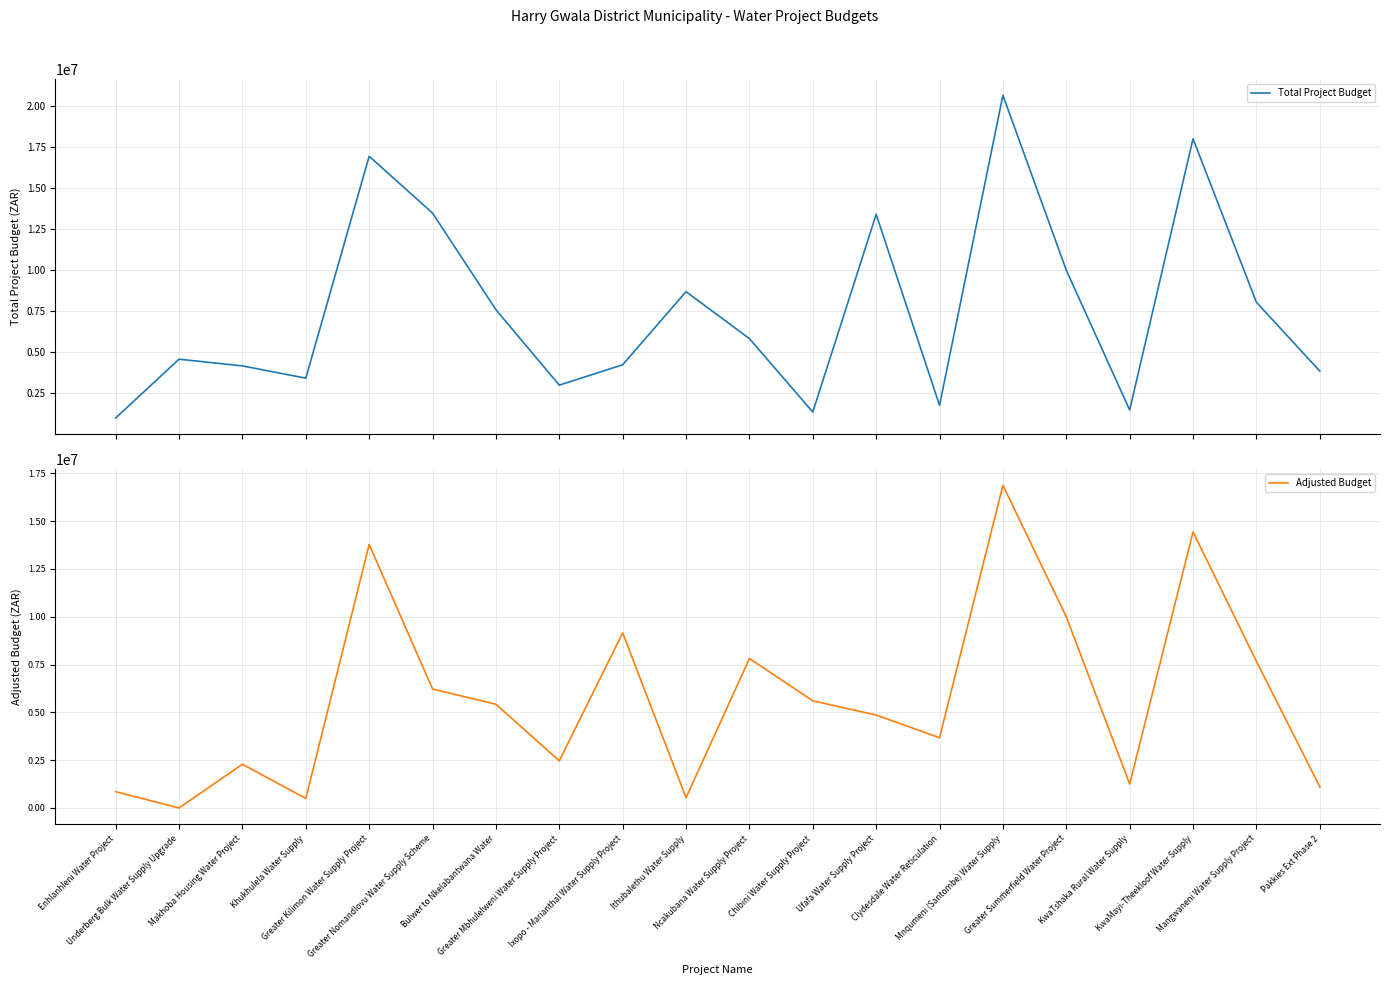

Reading left to right, extract all data points from this chart.

Total Project Budget: Enhlanhleni Water Project=1000000	Underberg Bulk Water Supply Upgrade=4580053	Makhoba Housing Water Project=4170979	Khukhulela Water Supply=3425287	Greater Kilimon Water Supply Project=16935900	Greater Nomandlovu Water Supply Scheme=13477216	Bulwer to Nkelabantwana Water=7593686	Greater Mbhulelweni Water Supply Project=3000000	Ixopo - Marianthal Water Supply Project=4240199	Ithubalethu Water Supply=8691523	Ncakubana Water Supply Project=5832164	Chibini Water Supply Project=1363371	Ufafa Water Supply Project=13399165	Clydesdale Water Reticulation=1772346	Mnqumeni (Santombe) Water Supply=20647708	Greater Summerfield Water Project=10000000	KwaTshaka Rural Water Supply=1487496	KwaMayi-Theekloof Water Supply=18000000	Mangwaneni Water Supply Project=8045483	Pakkies Ext Phase 2=3856315
Adjusted Budget: Enhlanhleni Water Project=854570	Underberg Bulk Water Supply Upgrade=0	Makhoba Housing Water Project=2288612	Khukhulela Water Supply=499333	Greater Kilimon Water Supply Project=13783163	Greater Nomandlovu Water Supply Scheme=6220353	Bulwer to Nkelabantwana Water=5425949	Greater Mbhulelweni Water Supply Project=2465417	Ixopo - Marianthal Water Supply Project=9157635	Ithubalethu Water Supply=537095	Ncakubana Water Supply Project=7815472	Chibini Water Supply Project=5603916	Ufafa Water Supply Project=4860423	Clydesdale Water Reticulation=3673947	Mnqumeni (Santombe) Water Supply=16875399	Greater Summerfield Water Project=10000000	KwaTshaka Rural Water Supply=1255070	KwaMayi-Theekloof Water Supply=14435660	Mangwaneni Water Supply Project=7668798	Pakkies Ext Phase 2=1110033